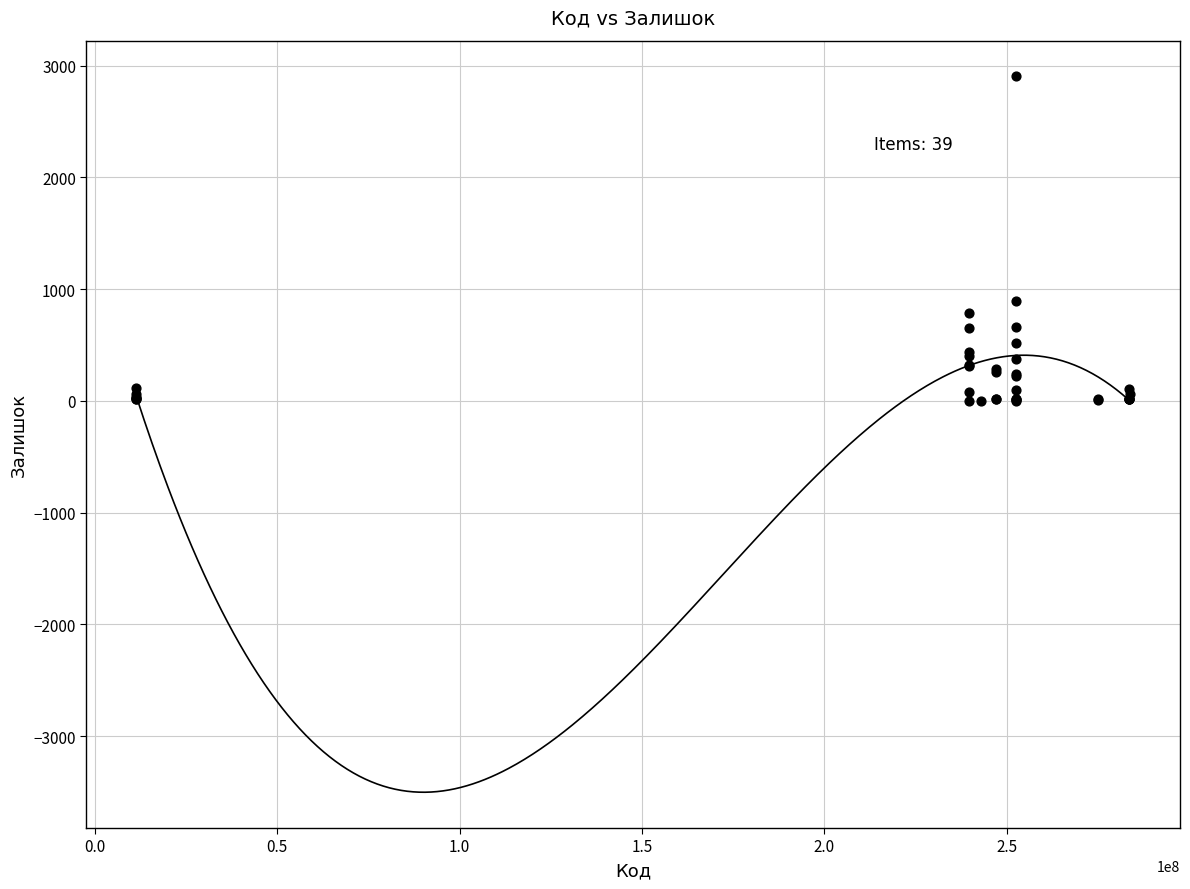

What Y value in the scatter plot is closest to 1453?

894